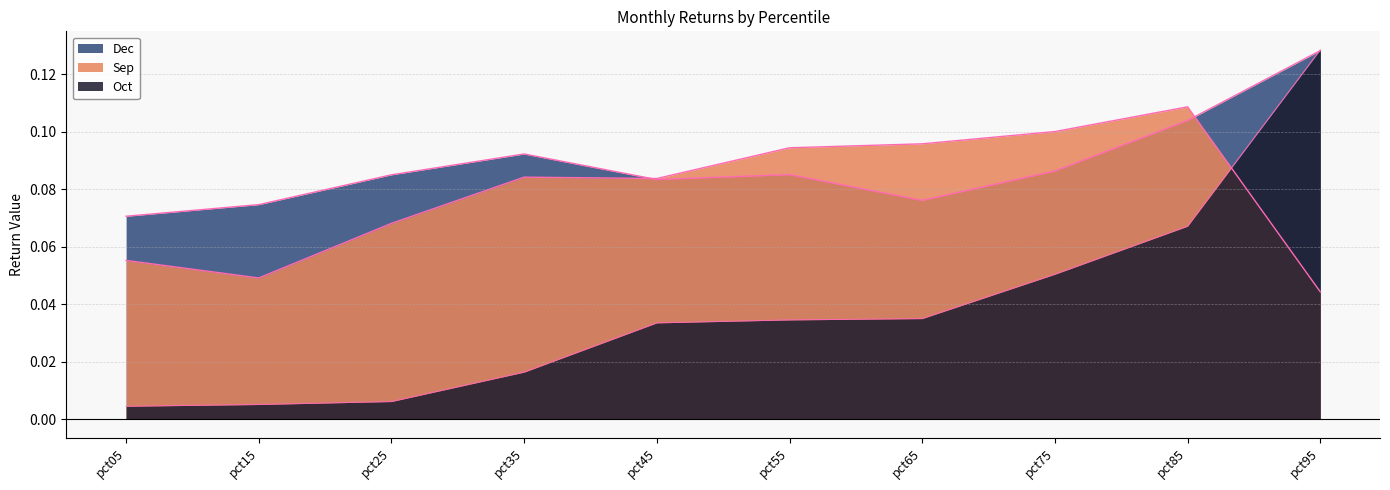

How many distinct data groups are displayed?

3